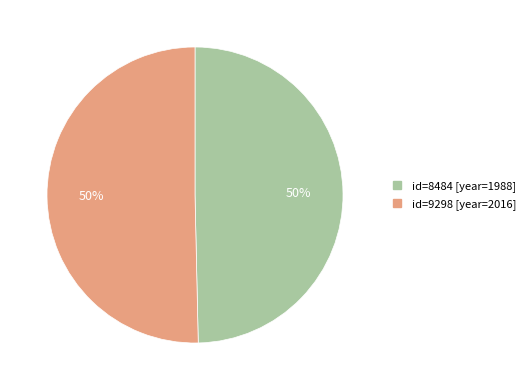

To the nearest percent, what is the average slice percentage?

50%